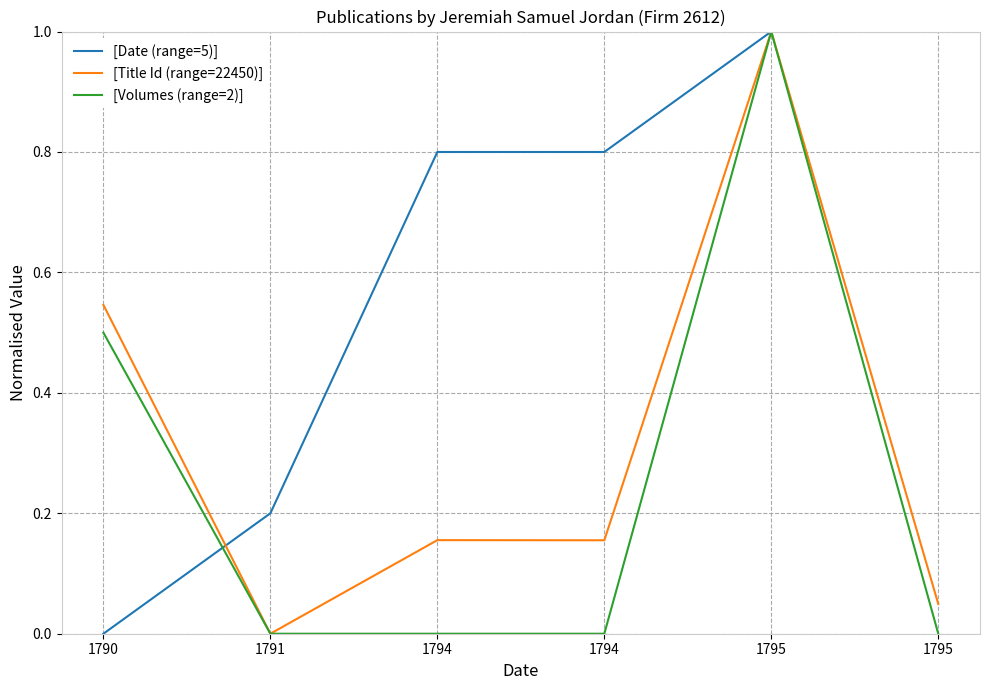

Between 1794 and 1795, which is larger?

1795